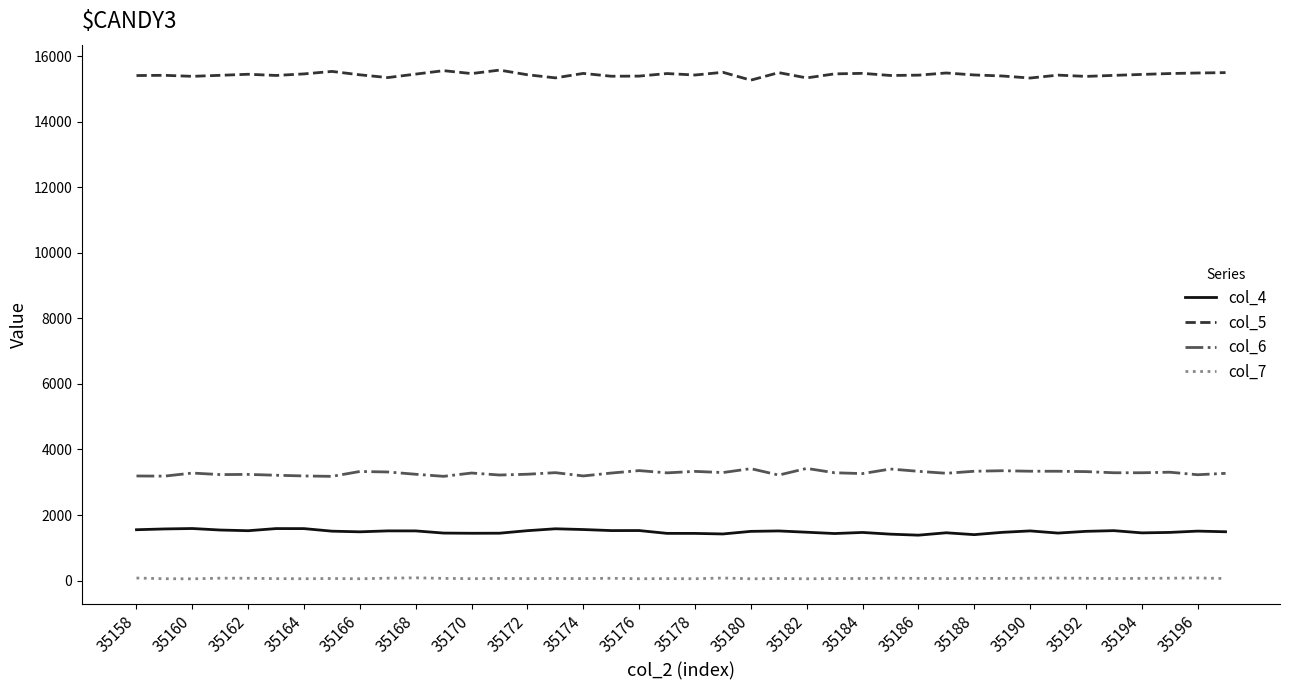

In col_6, how many points are higher than both neighbors (excluding endpoints)?

12